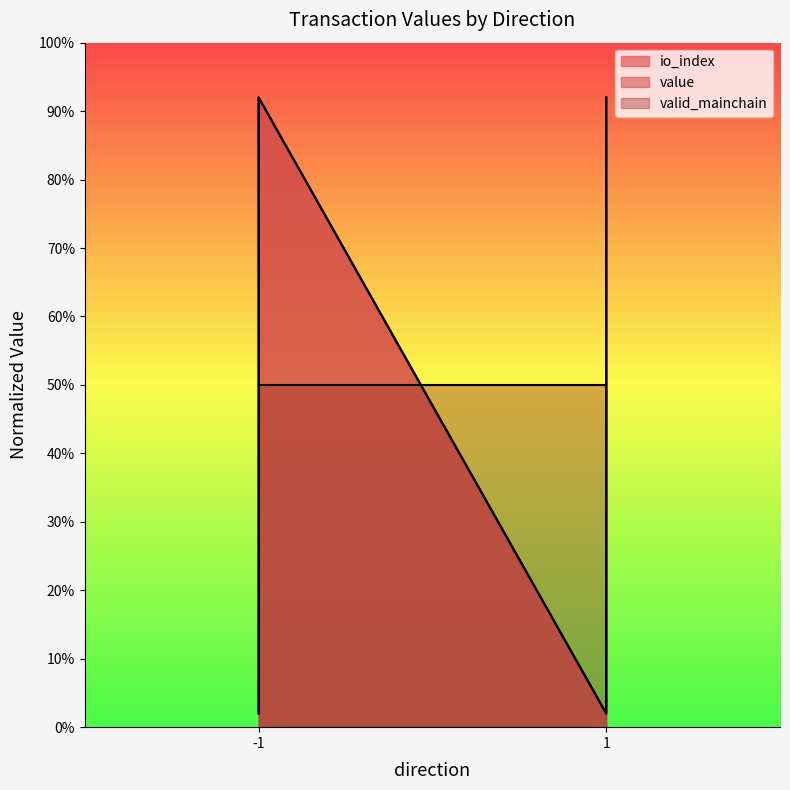

At which category is the sum across all series the highest?

-1